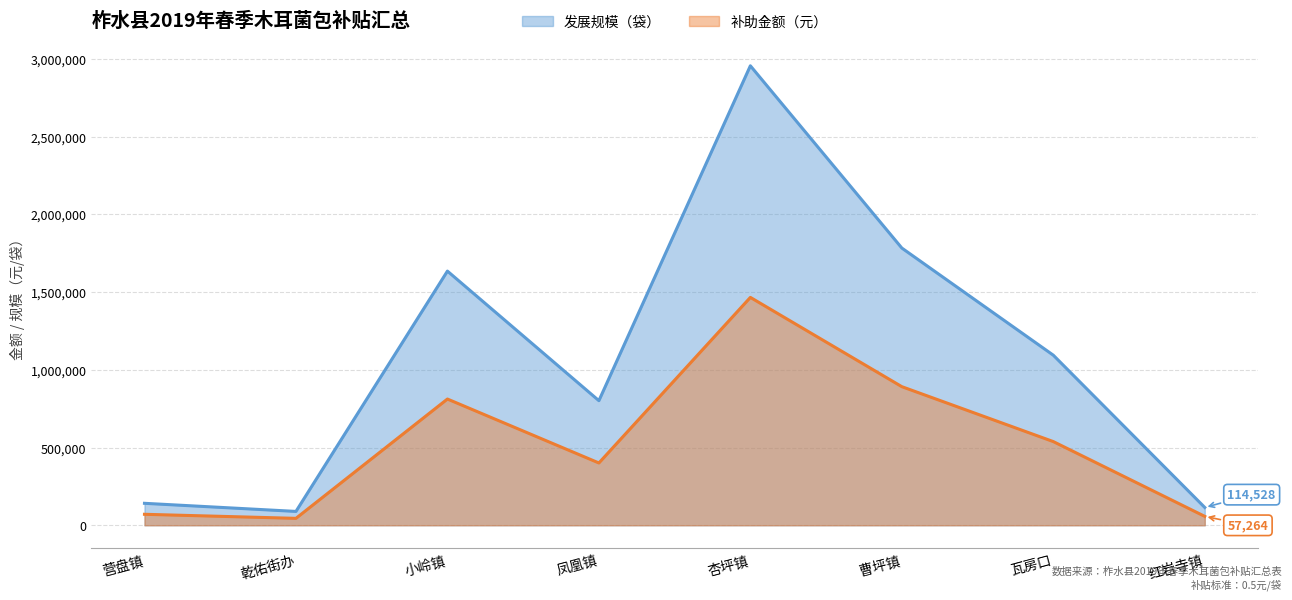

At which label does 发展规模（袋） reach its peak?

杏坪镇